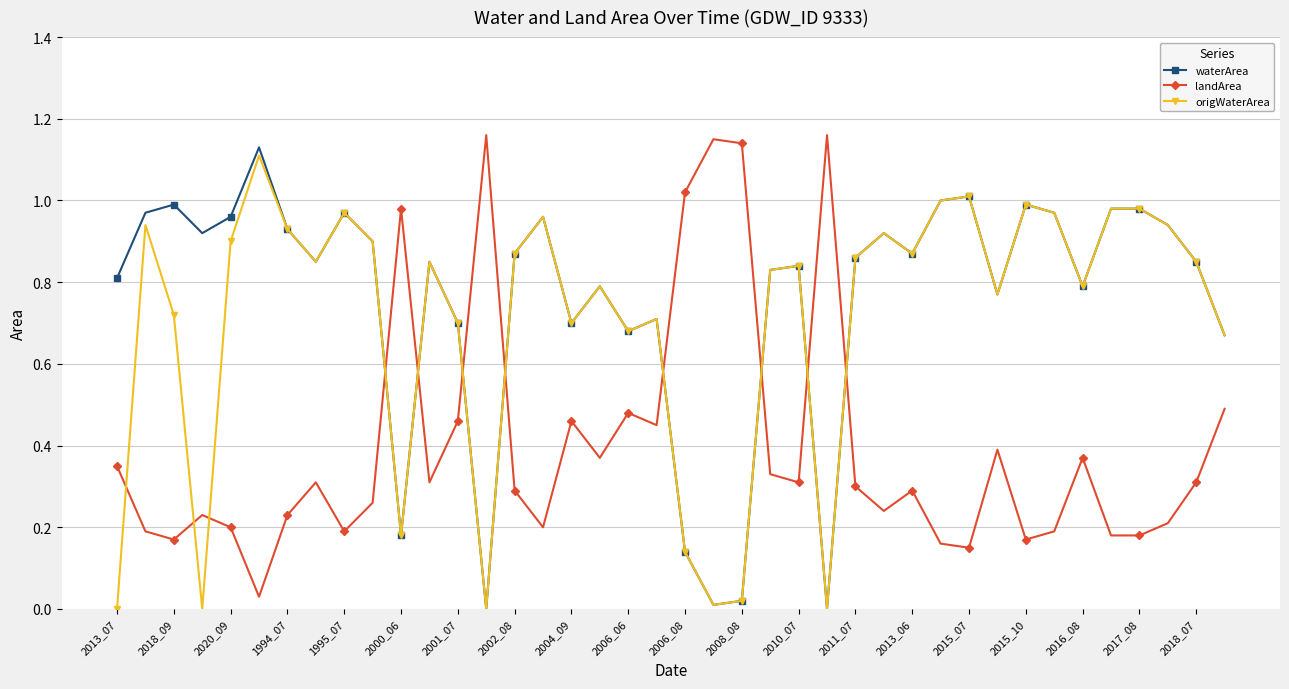

How many times do landArea and origWaterArea cross each other?

11